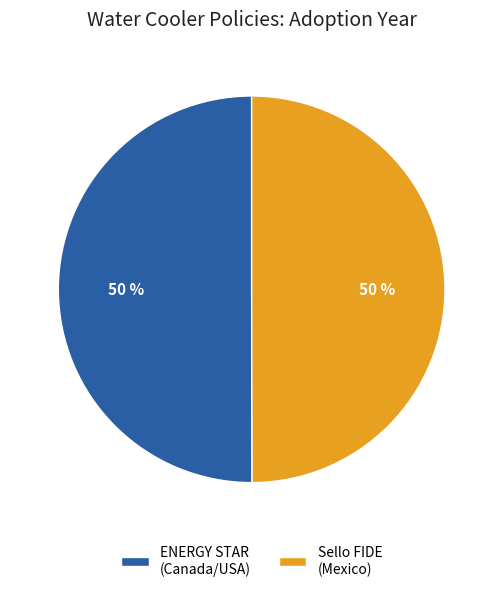

How many segments does this pie chart have?

2